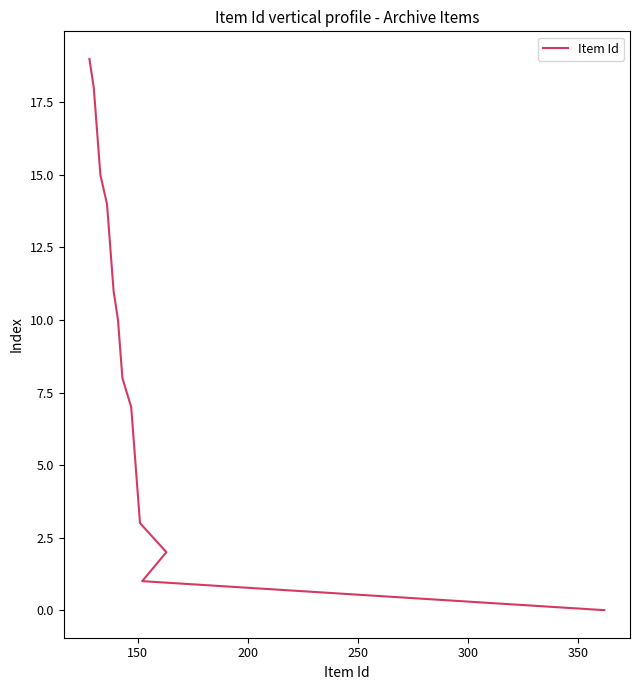

The chart shows a value of 9 at 13. True or false?

False